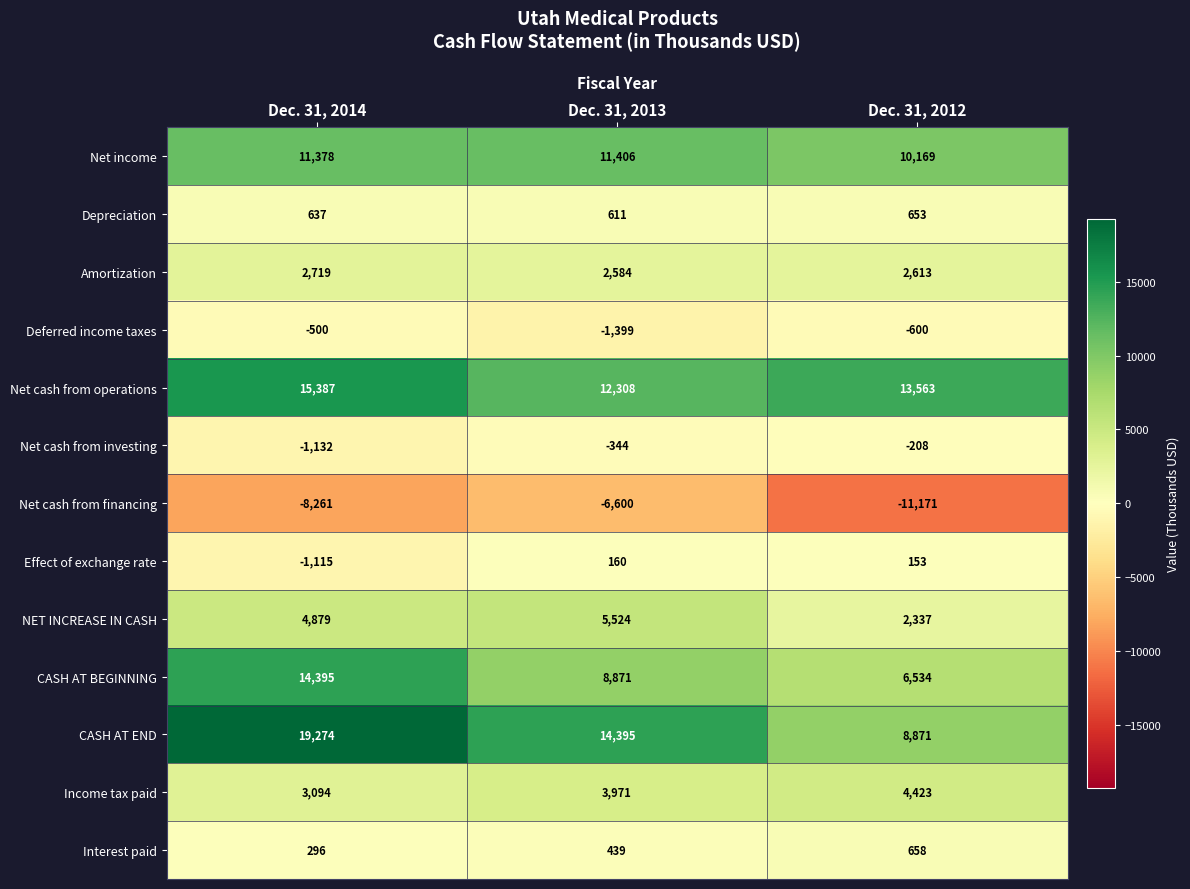

What is the sum of the Effect of exchange rate values at Dec. 31, 2014 and Dec. 31, 2012?

-962